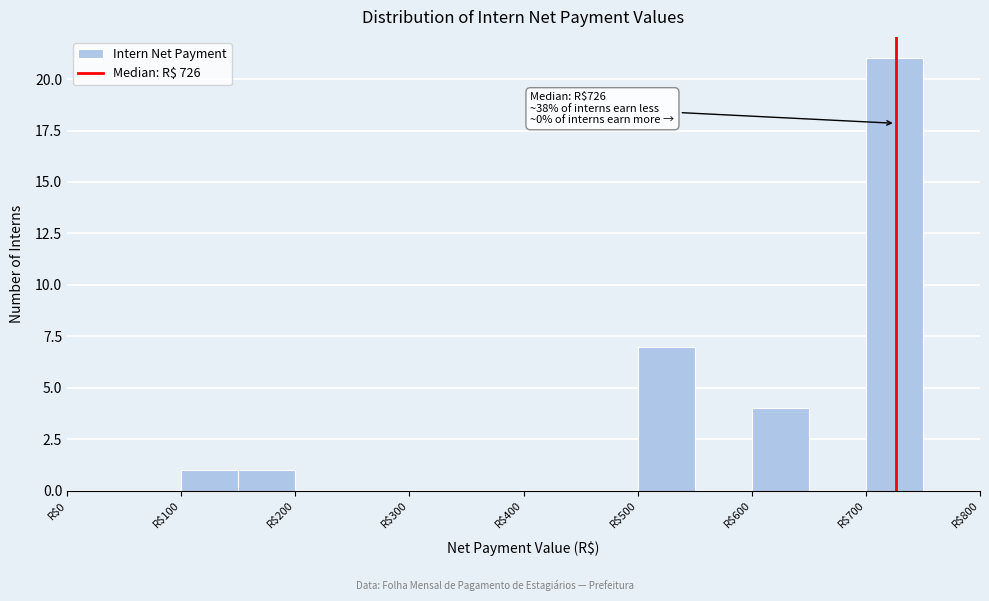

Over which range of the x-axis is the bar tallest?

700 to 750